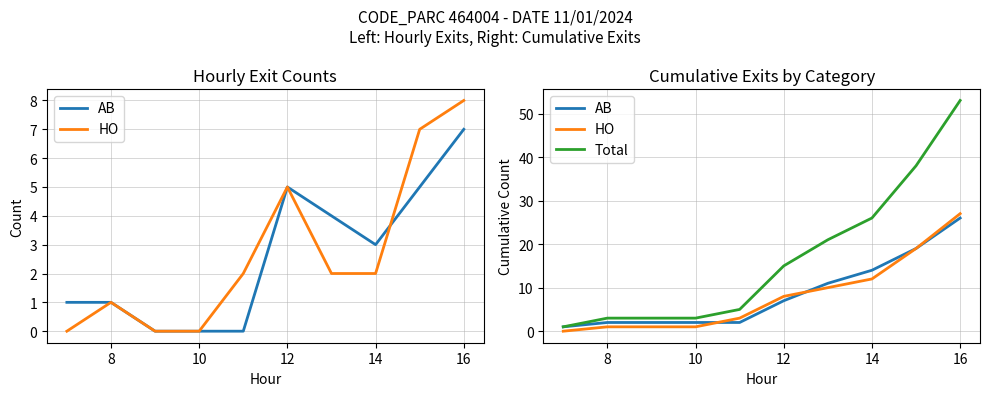

What are all the series names shown in the legend?

AB, HO, Total